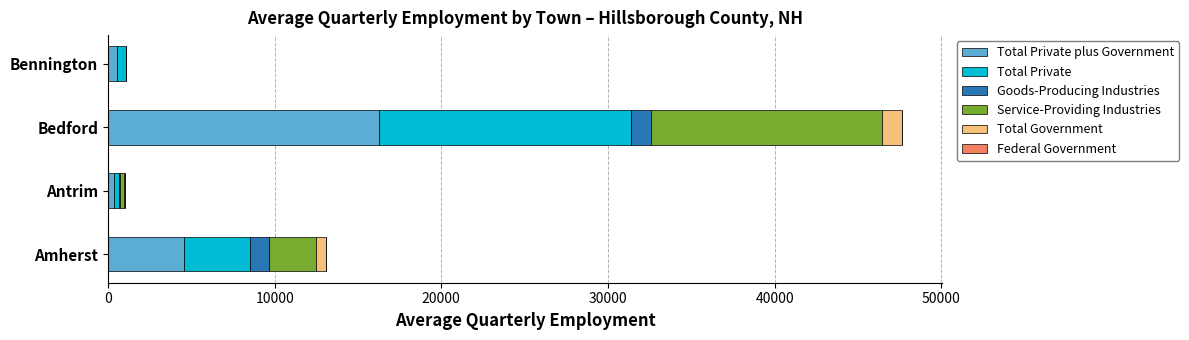

At which category is the sum across all series the highest?

Bedford